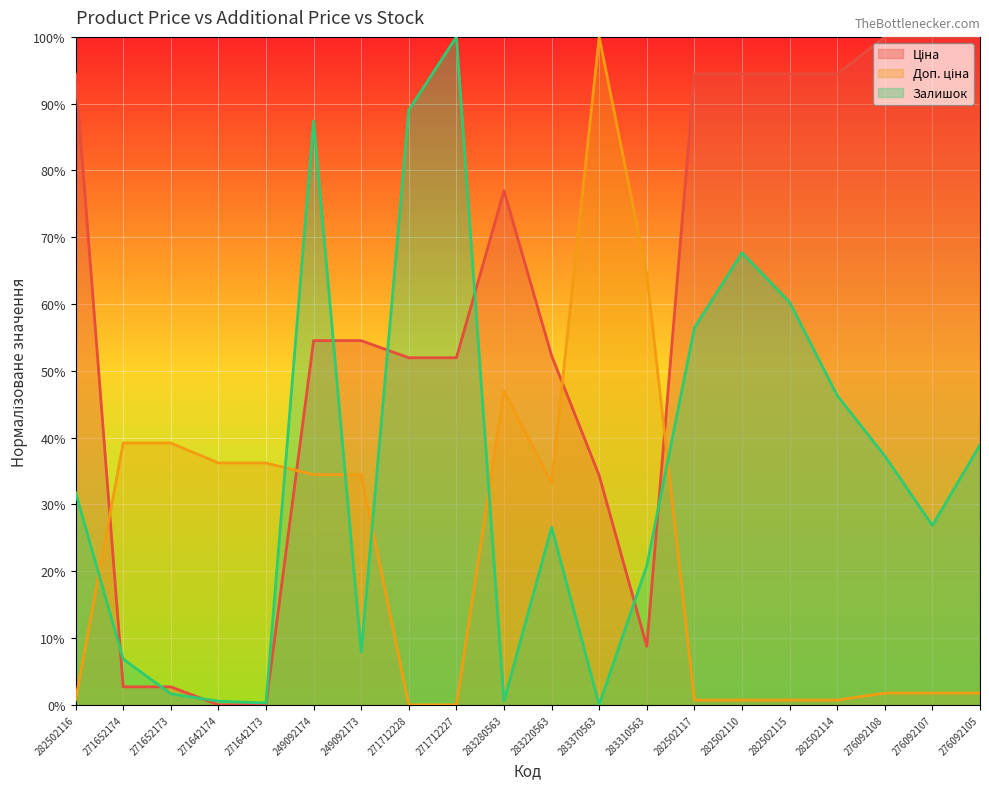

Rank the series by their average value, from highest to lowest.

Ціна, Залишок, Доп. ціна